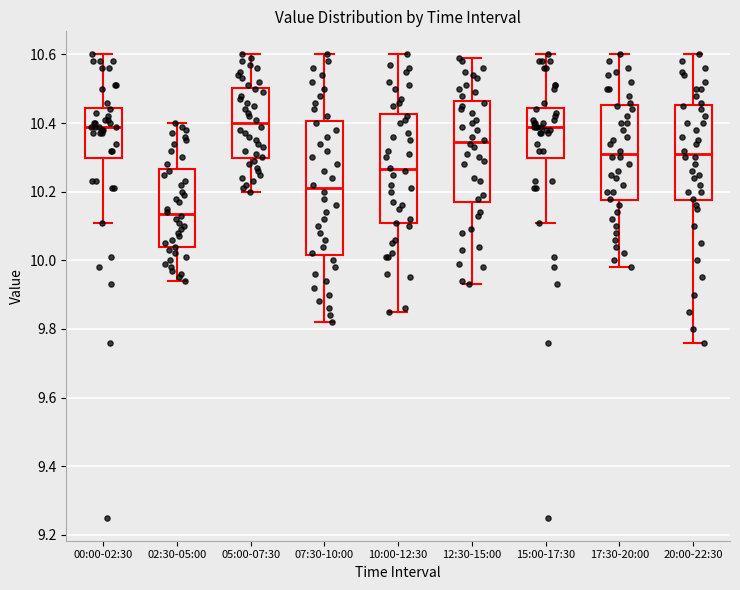

Reading left to right, read every box against the y-axis: the position of its median line, the range the box covers, and the ends of its whiskers. The values are not printed on the chart, so give them approximately, as read against the axis.

00:00-02:30: median 10.40, box 10.30 to 10.44, whiskers 10.12 to 10.60
02:30-05:00: median 10.14, box 10.04 to 10.26, whiskers 9.94 to 10.40
05:00-07:30: median 10.40, box 10.30 to 10.50, whiskers 10.20 to 10.60
07:30-10:00: median 10.22, box 10.02 to 10.40, whiskers 9.82 to 10.60
10:00-12:30: median 10.26, box 10.10 to 10.42, whiskers 9.86 to 10.60
12:30-15:00: median 10.34, box 10.18 to 10.46, whiskers 9.94 to 10.60
15:00-17:30: median 10.40, box 10.30 to 10.44, whiskers 10.12 to 10.60
17:30-20:00: median 10.32, box 10.18 to 10.46, whiskers 9.98 to 10.60
20:00-22:30: median 10.32, box 10.18 to 10.46, whiskers 9.76 to 10.60